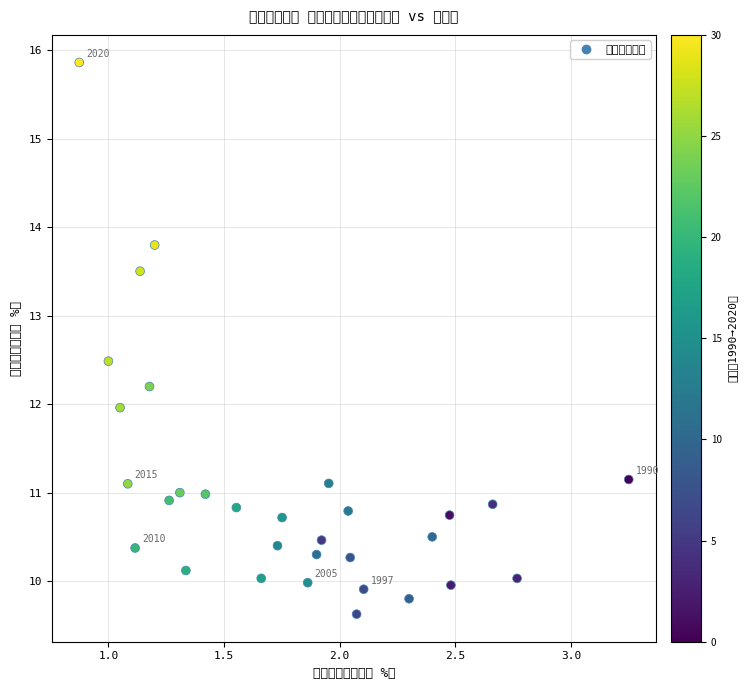

What is the range of Y values (max minus min)?

6.2